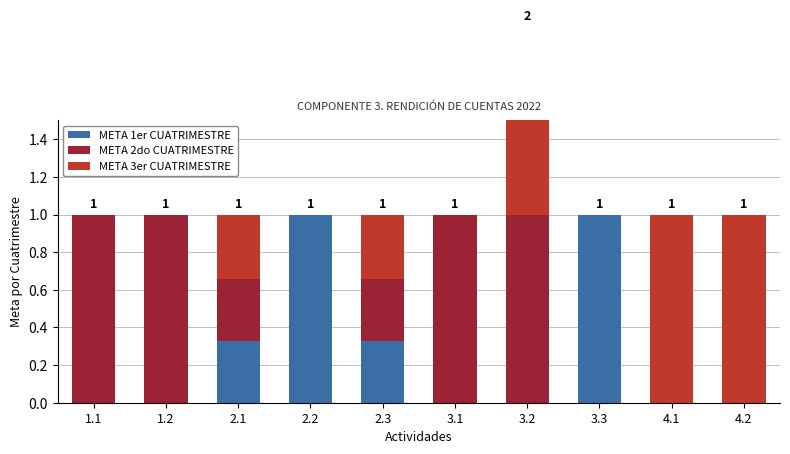

Which label corresponds to the smallest value in the chart?

1.1